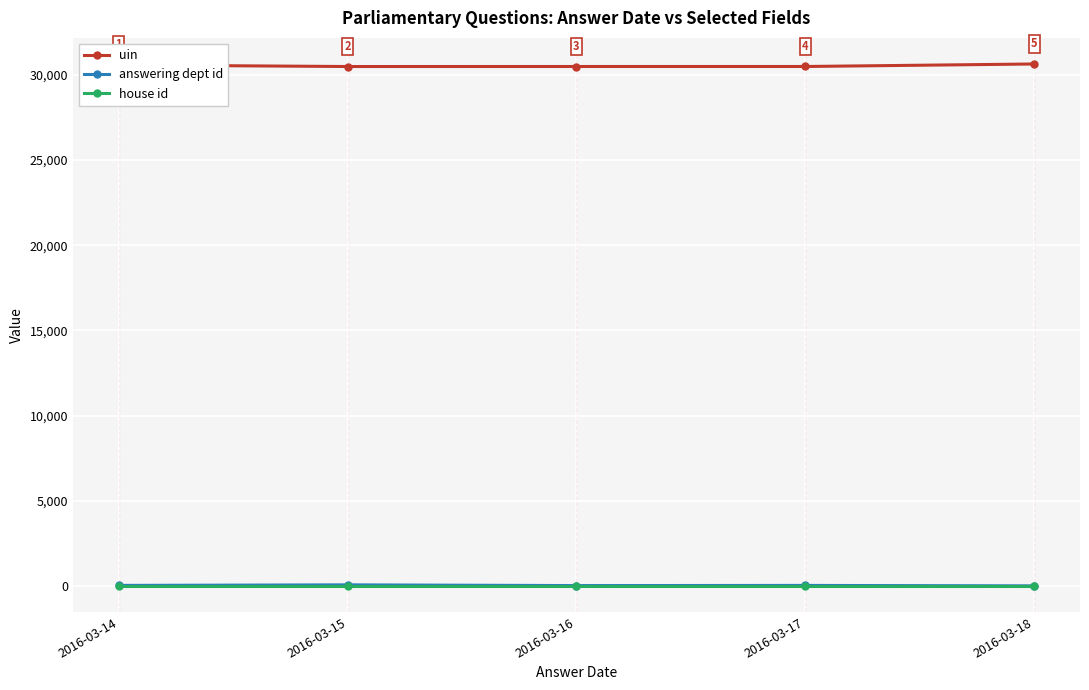

How many lines are shown in the chart?

3